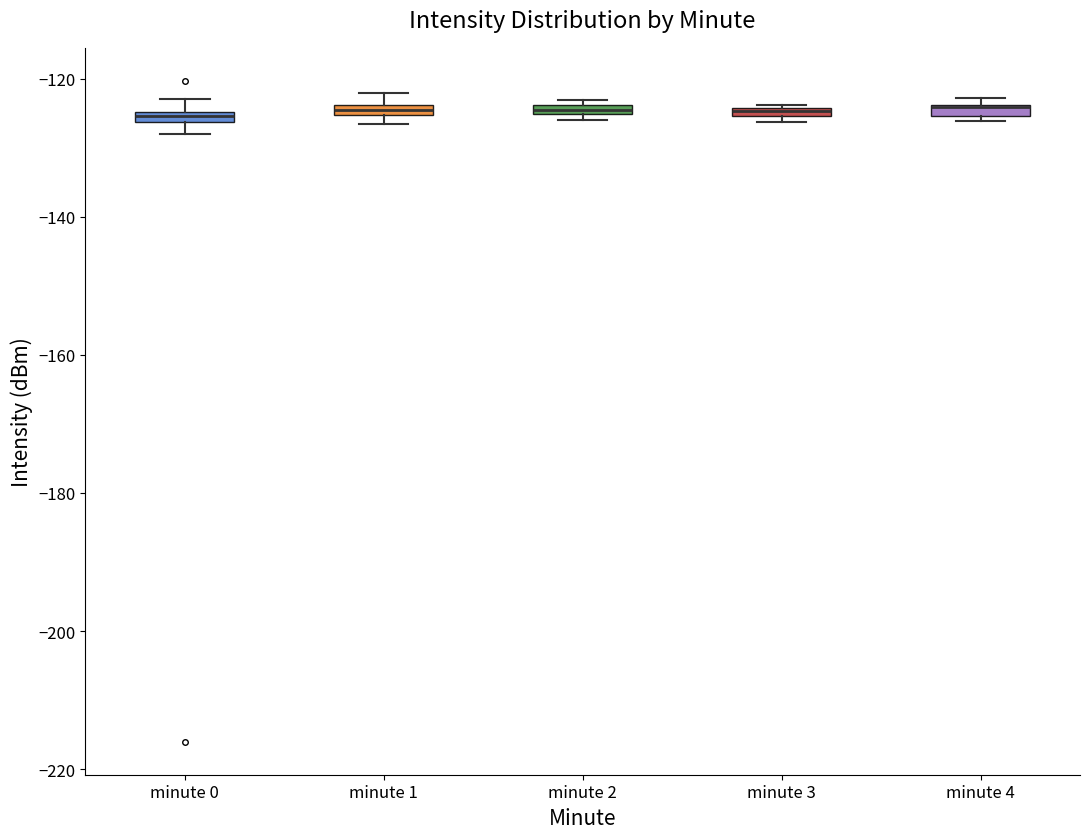

Where is the lower edge of the box for minute 2 on the y-axis? The values are not printed on the chart, so give them approximately, as read against the axis.

-126